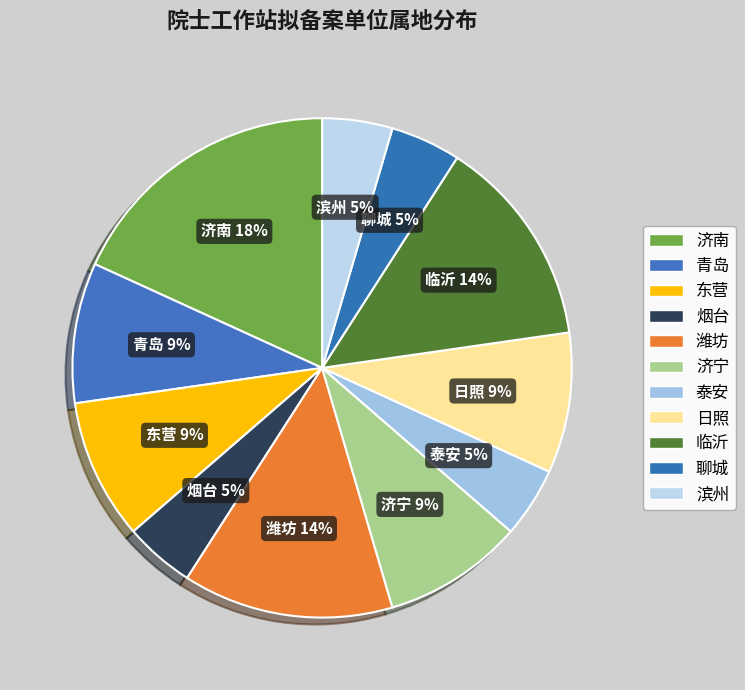

Is there any slice that represents more than half of the pie?

No